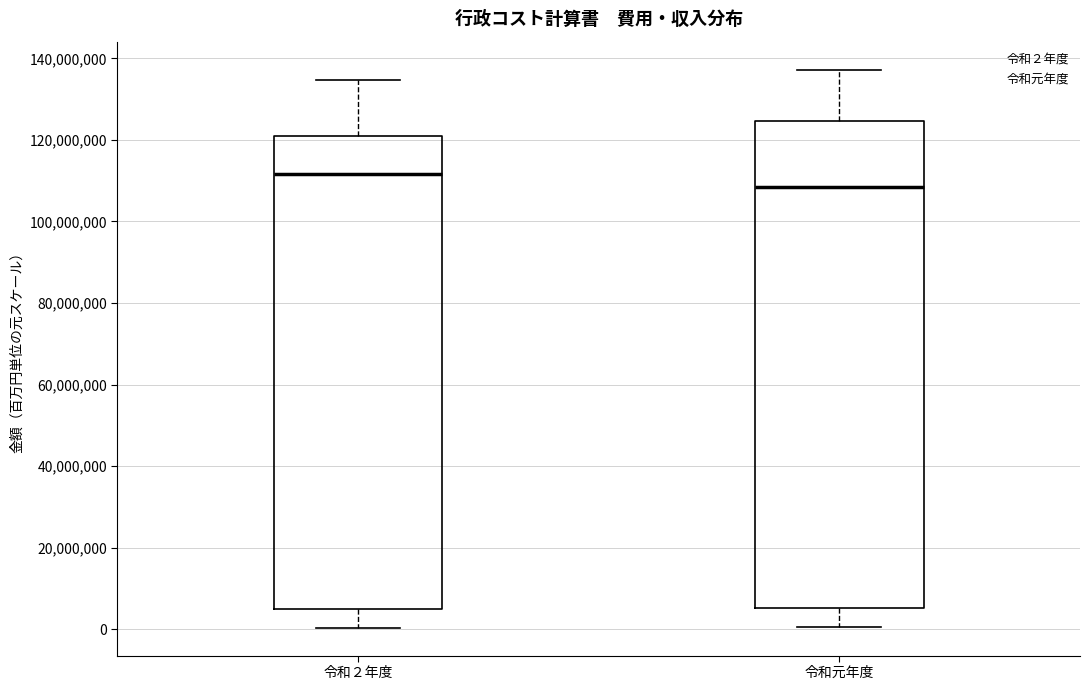

Reading left to right, transcribe this box plot: for each box, give where its median line is, the range the box spans, and where its two whiskers end, as read against the y-axis. The values are not printed on the chart, so give them approximately, as read against the axis.

令和２年度: median 112000000, box 4000000 to 120000000, whiskers 0 to 134000000
令和元年度: median 108000000, box 6000000 to 124000000, whiskers 0 to 138000000